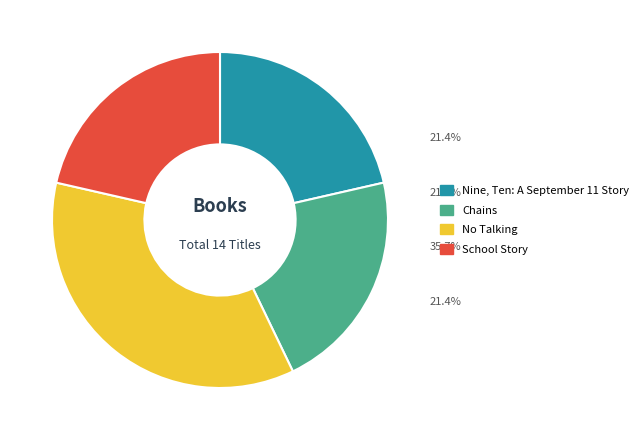

The Nine, Ten: A September 11 Story slice represents 21% of the pie. True or false?

True